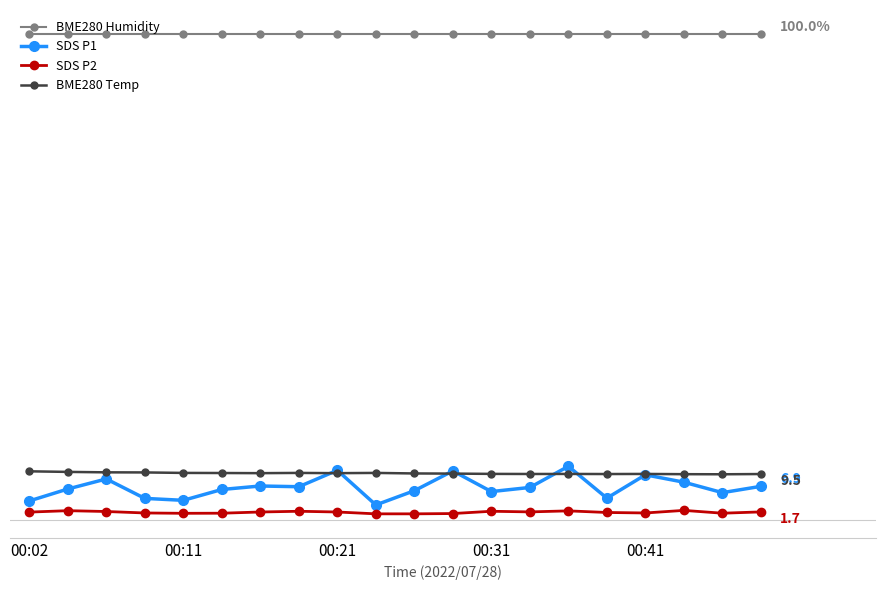

Does the chart have visible grid lines?

No